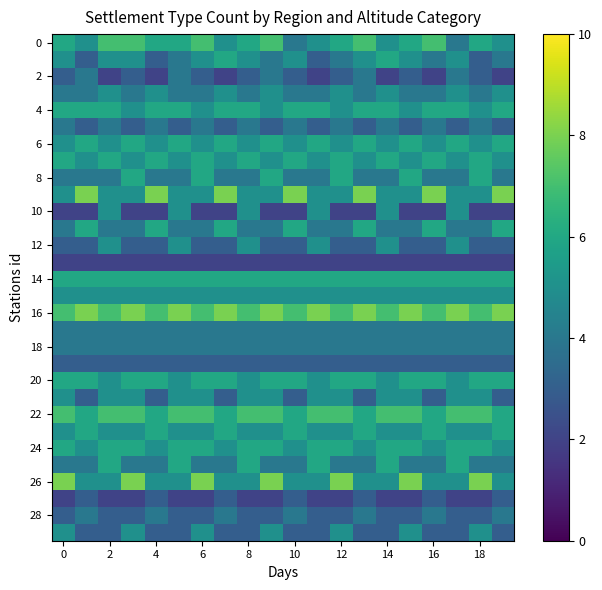

Count the number of categories in the chart.

20